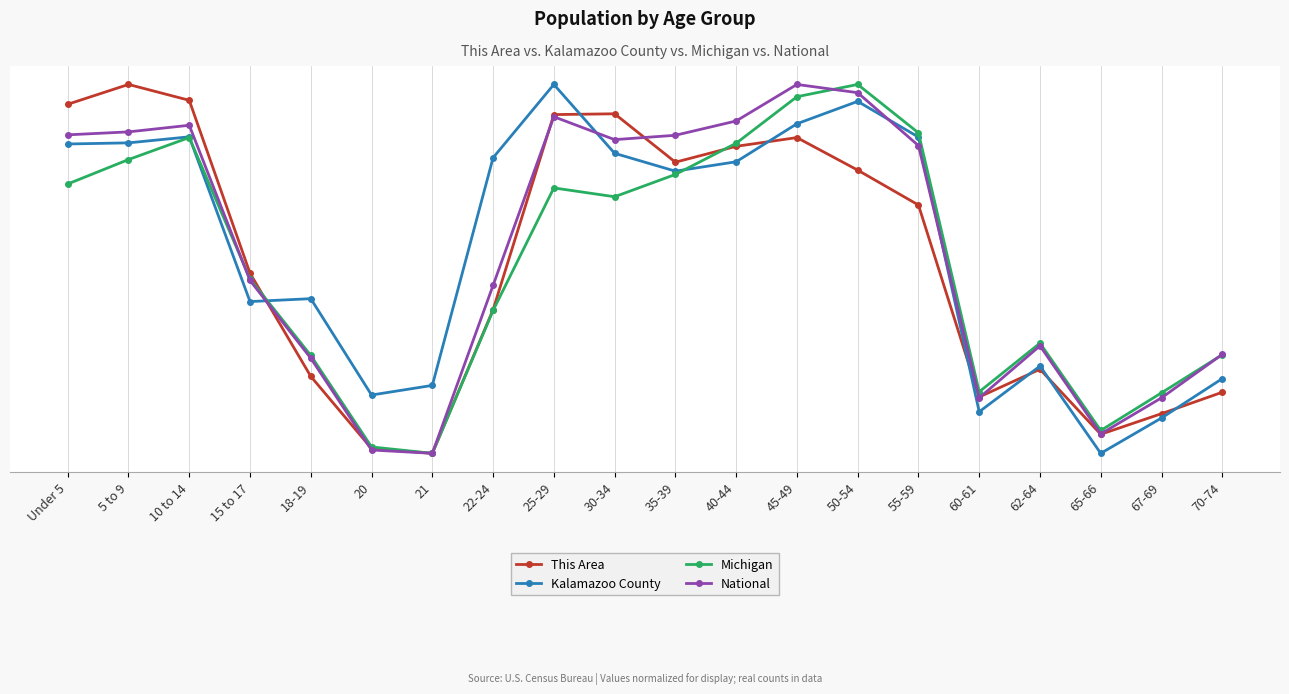

Between 35-39 and 50-54, which series saw the biggest shift?

Michigan